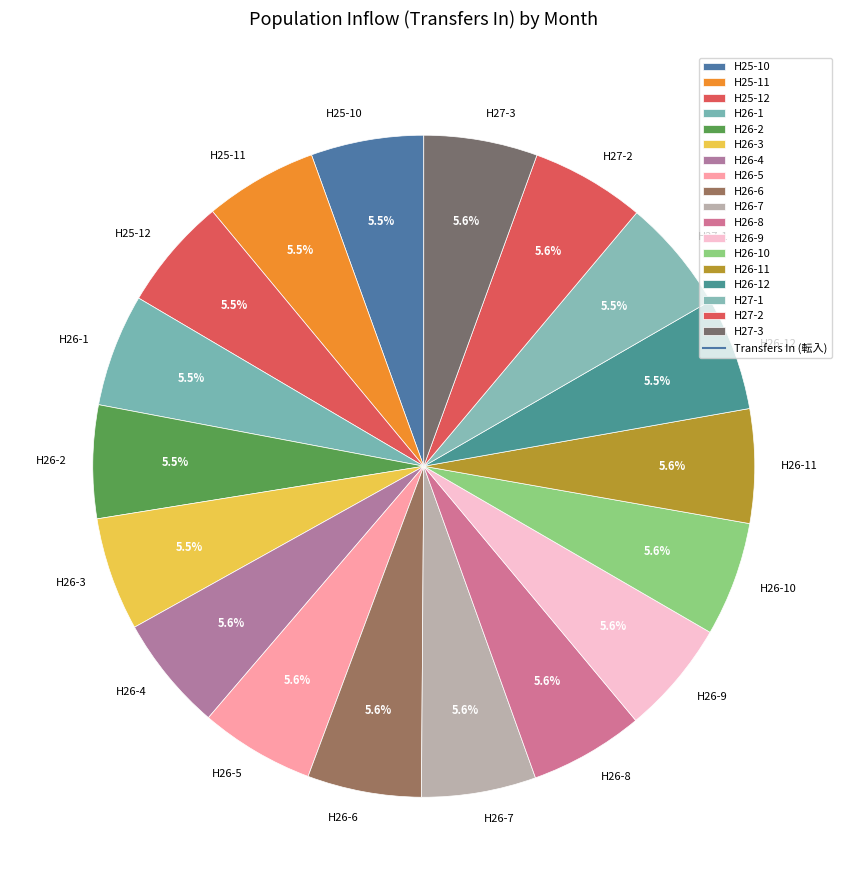

Approximately how many times larger is the value at H25-10 compared to H26-10?

1.0